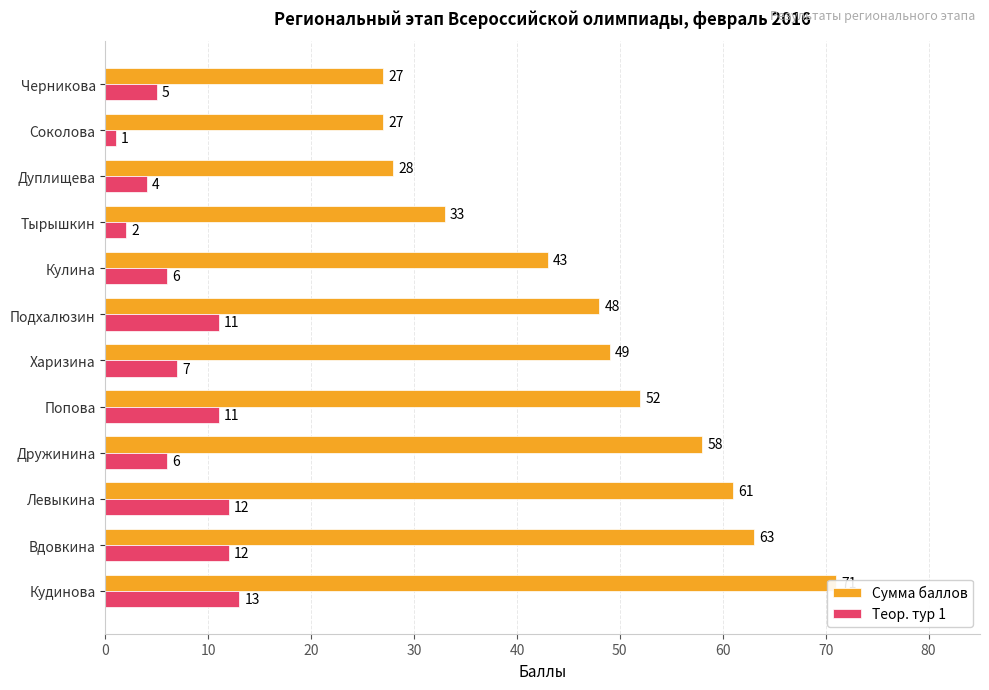

How many bars are there in each group?

2